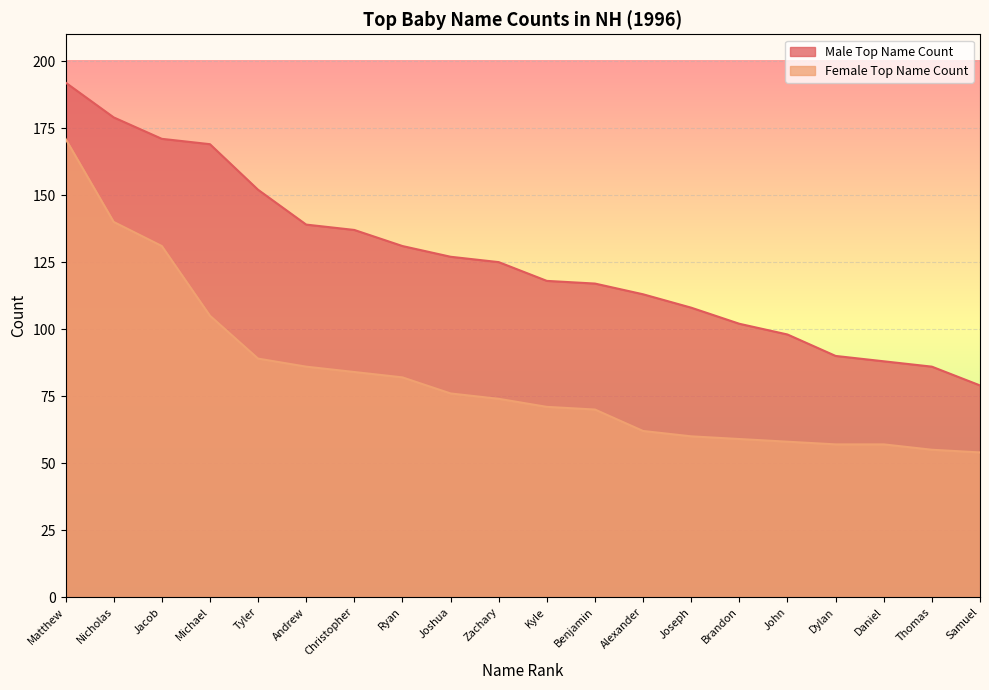

The Female Top Name Count series shows 38 at Matthew. True or false?

False